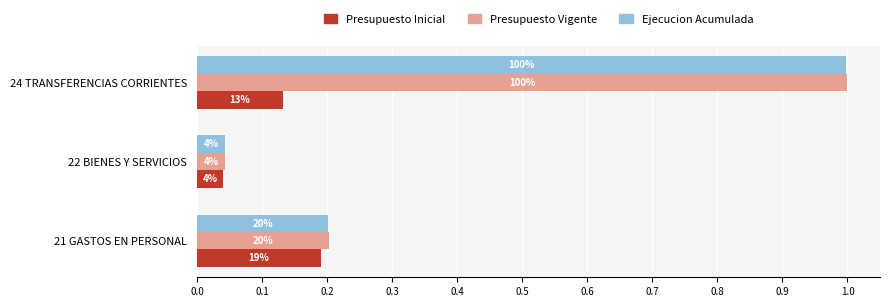

What are all the series names shown in the legend?

Presupuesto Inicial, Presupuesto Vigente, Ejecucion Acumulada